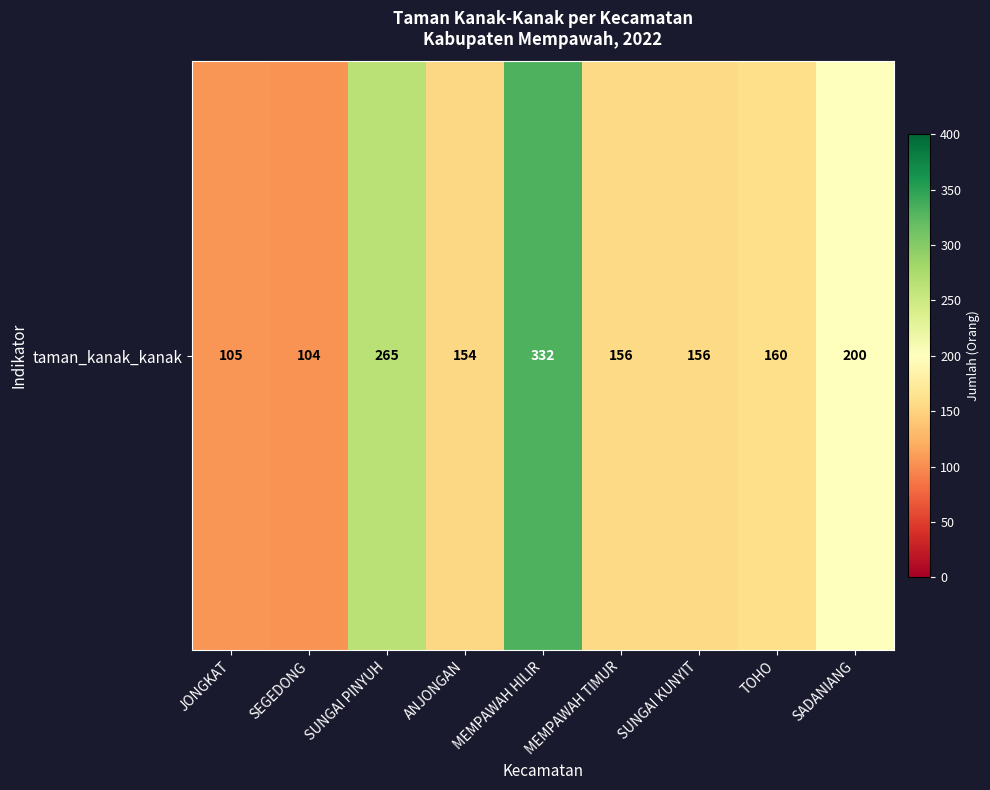

What is the greatest value displayed?

332